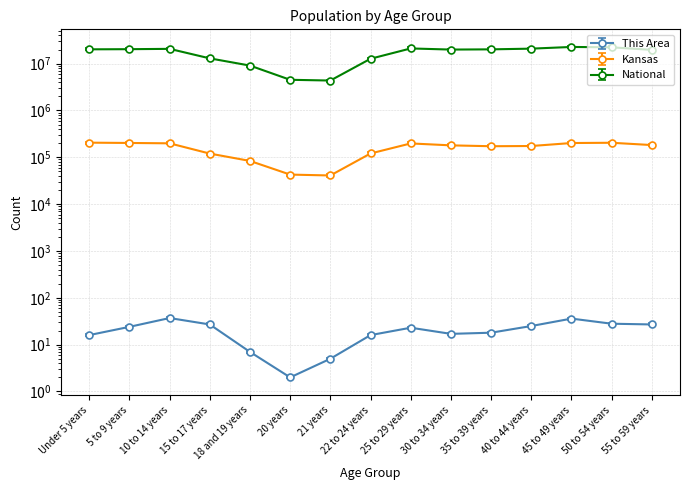

At which label does National reach its peak?

45 to 49 years